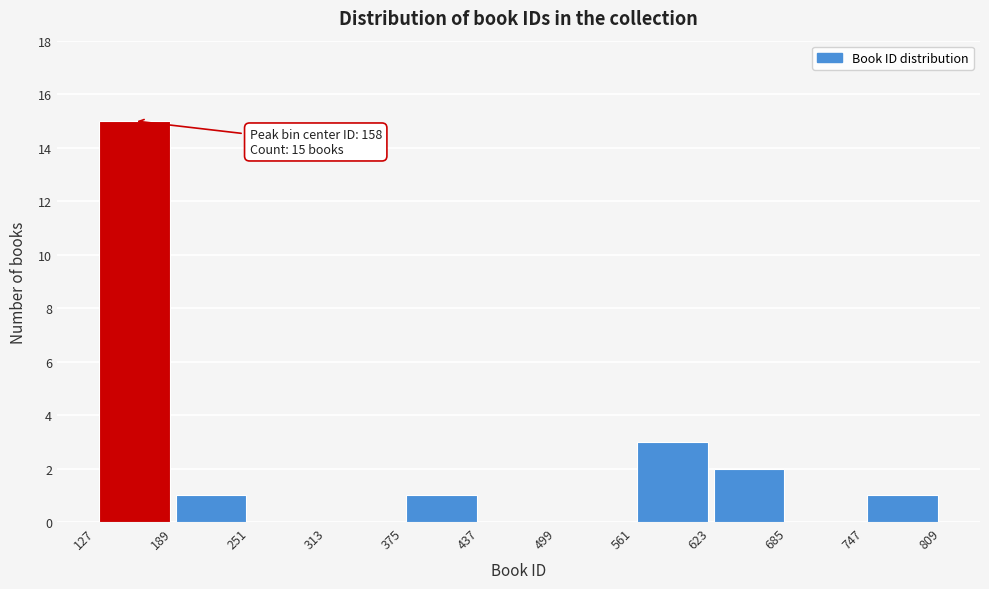

Over which range of the x-axis is the bar tallest?

127 to 189